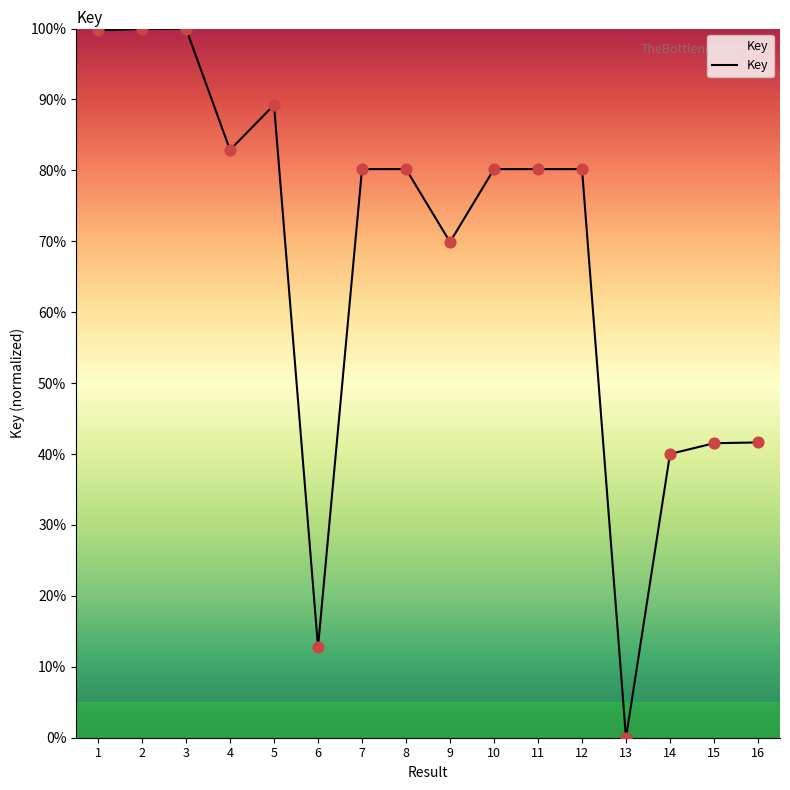

What is the ratio of the value at 14 to the value at 1?

0.4